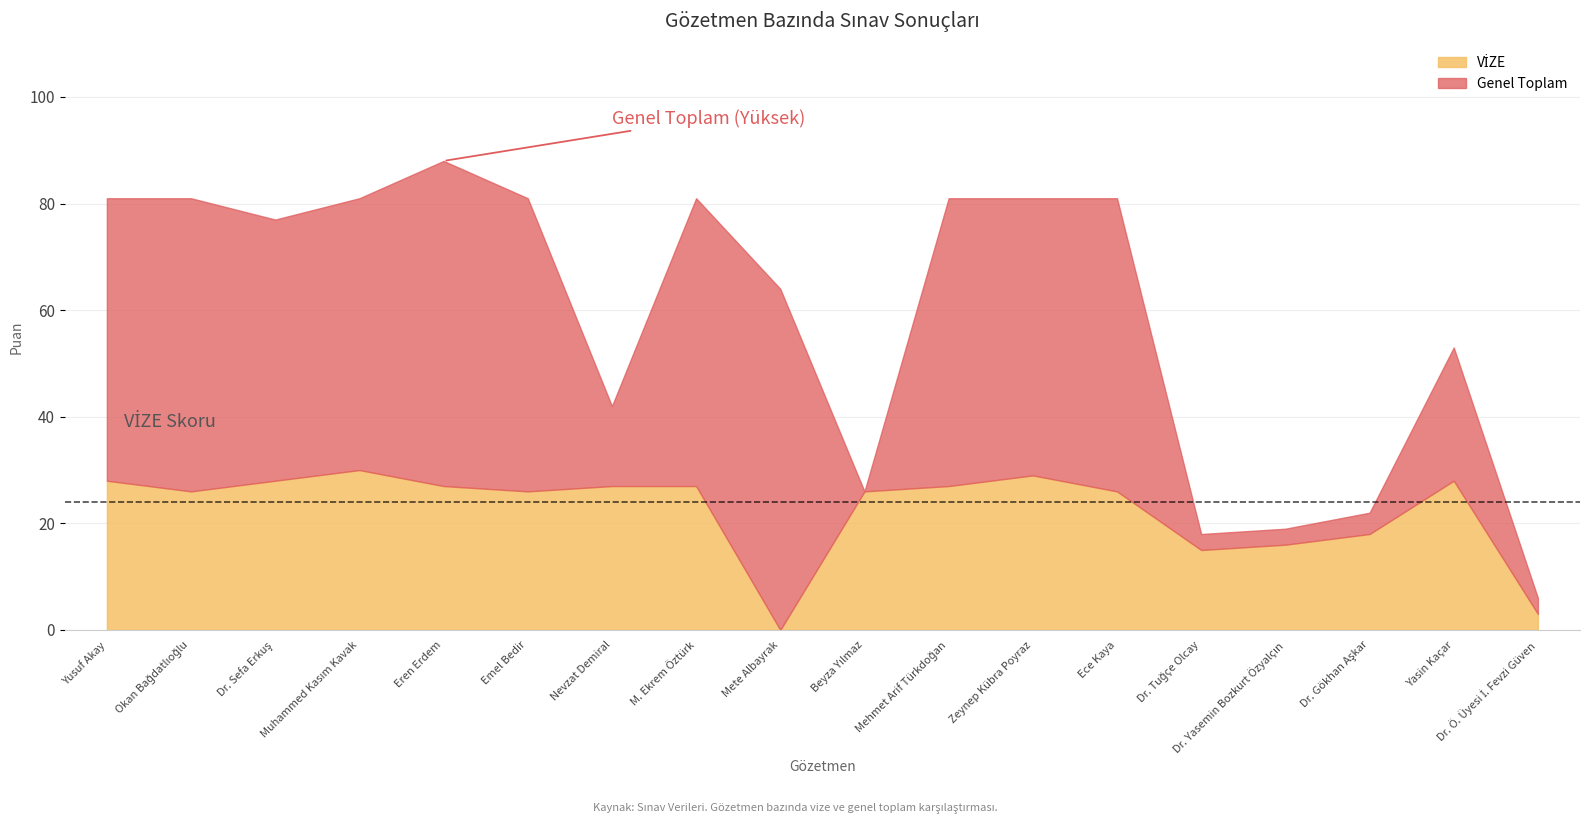

Is it true that Genel Toplam equals 6 at Dr. Yasemin Bozkurt Özyalçın?

False